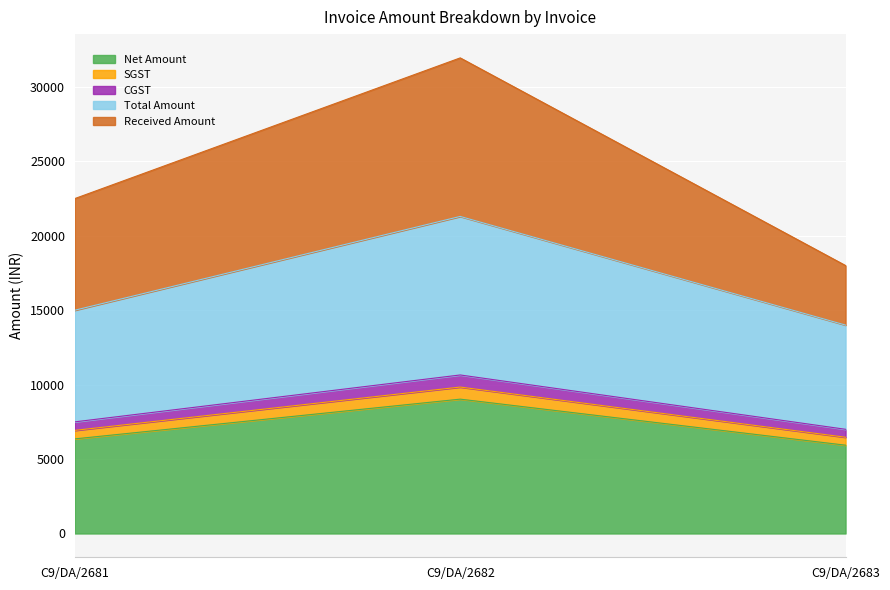

At which category is the sum across all series the highest?

C9/DA/2682